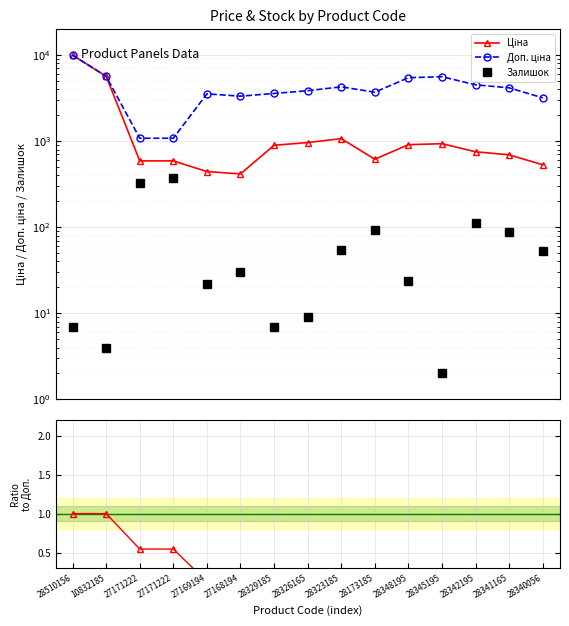

Rank the categories by Доп. ціна value from lowest to highest.

27171222, 27171222, 28340056, 27168194, 27169194, 28329185, 28173185, 28326165, 28341165, 28323185, 28342195, 28348195, 28345195, 10832185, 28510156